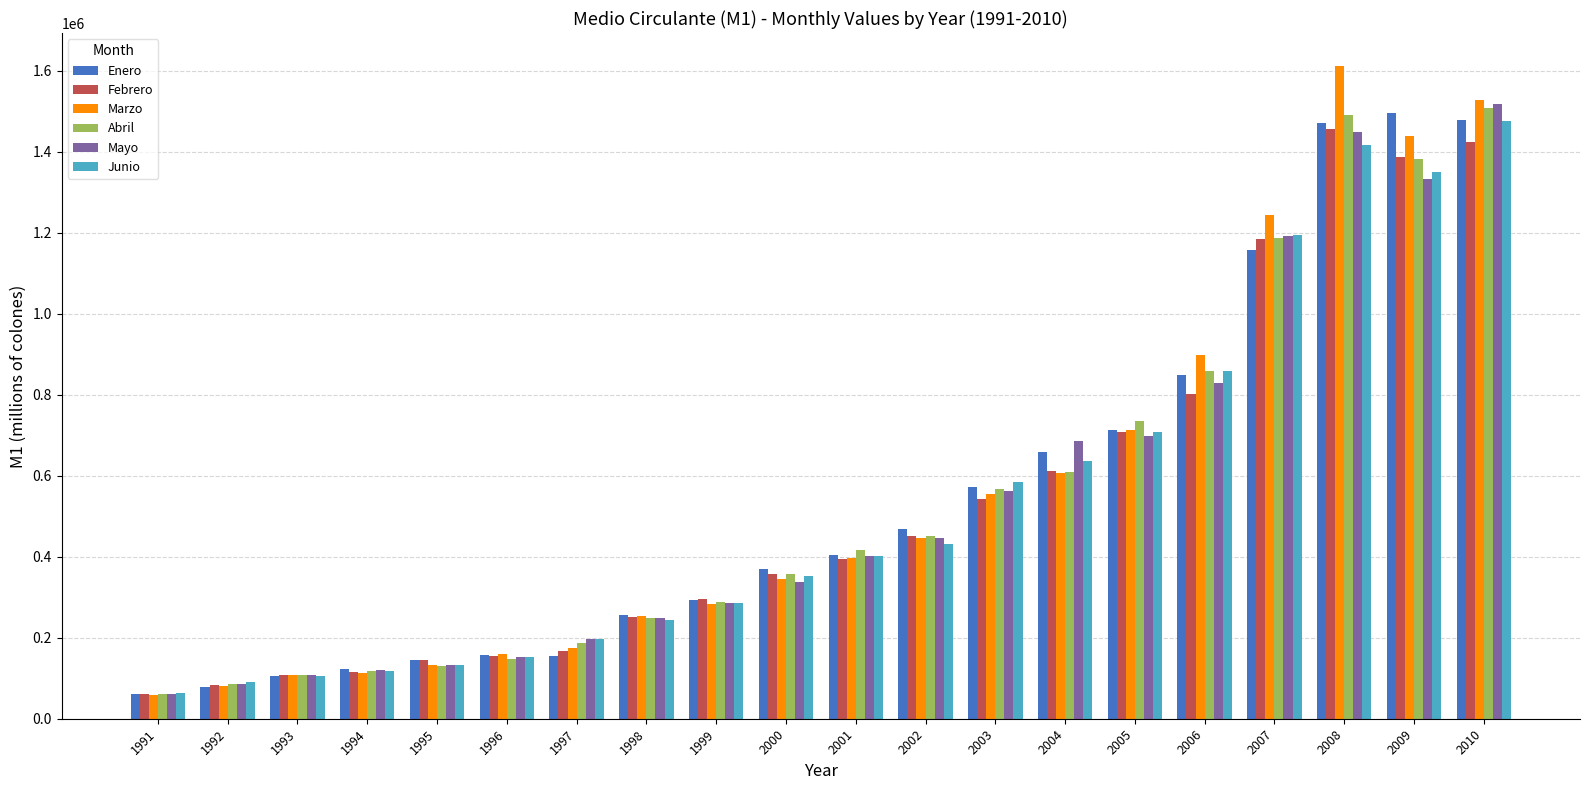

At which label is Abril closest to 784332?

2005